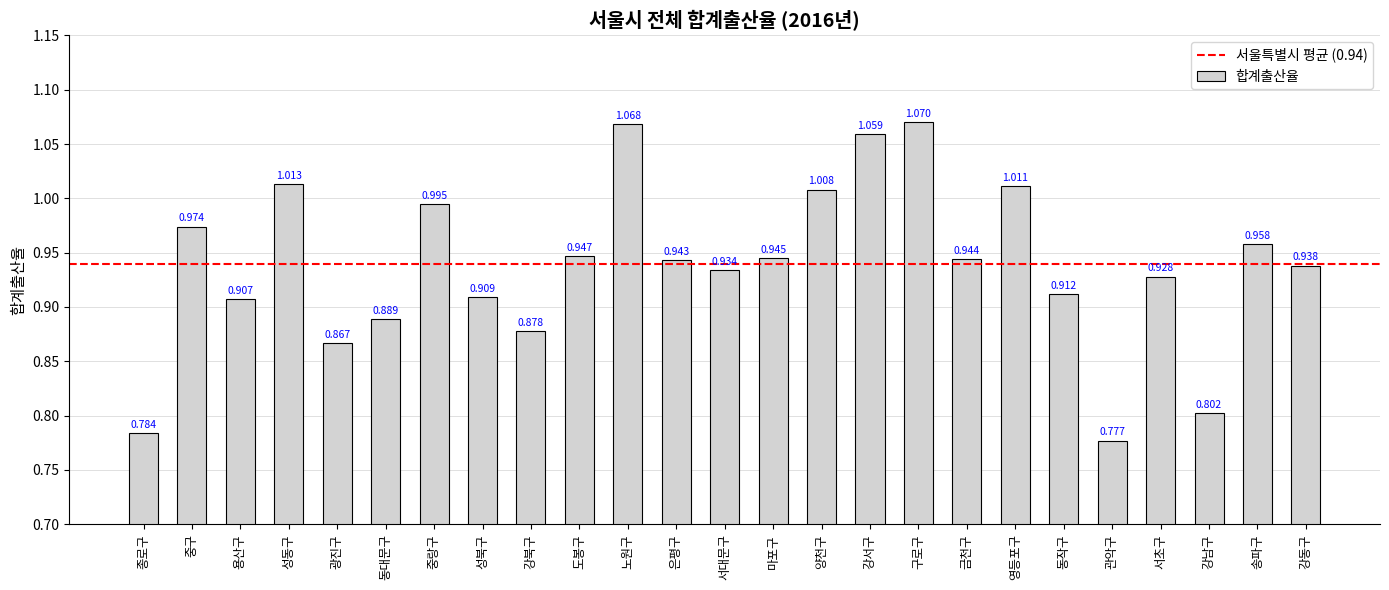

Is it true that the value at 영등포구 is 1.4?

False